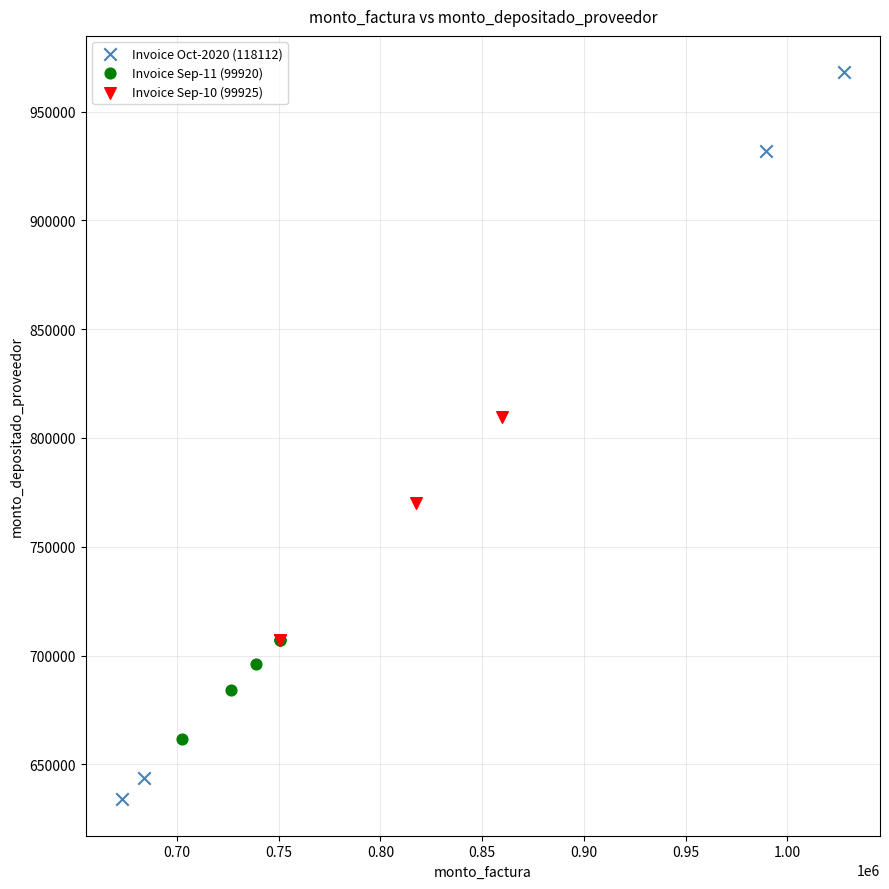

Which series contains the highest Y value?

Invoice Oct-2020 (118112)